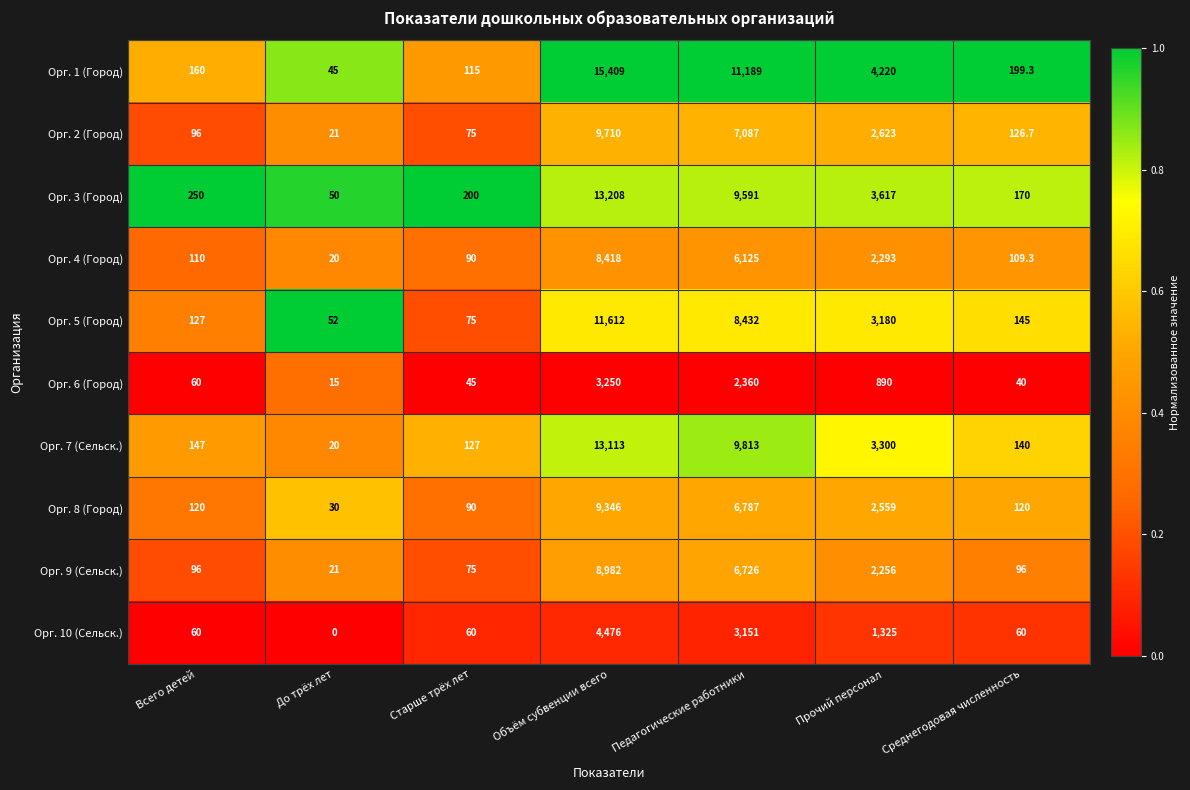

At which category is the sum across all series the highest?

Объём субвенции всего